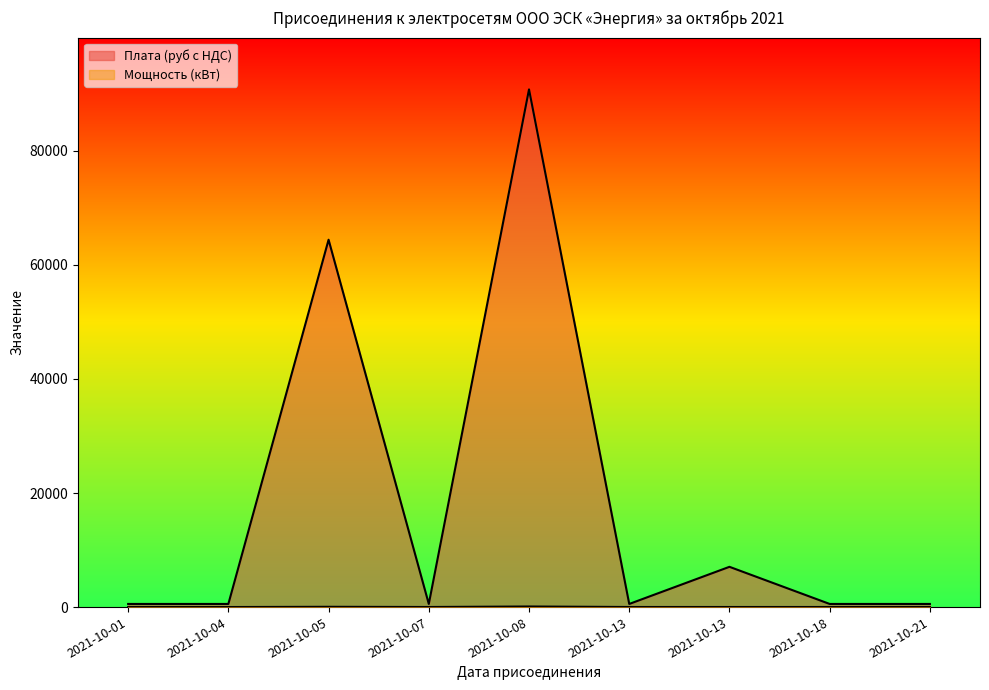

Rank the categories by Плата (руб с НДС) value from lowest to highest.

2021-10-01, 2021-10-04, 2021-10-07, 2021-10-13, 2021-10-18, 2021-10-21, 2021-10-13, 2021-10-05, 2021-10-08